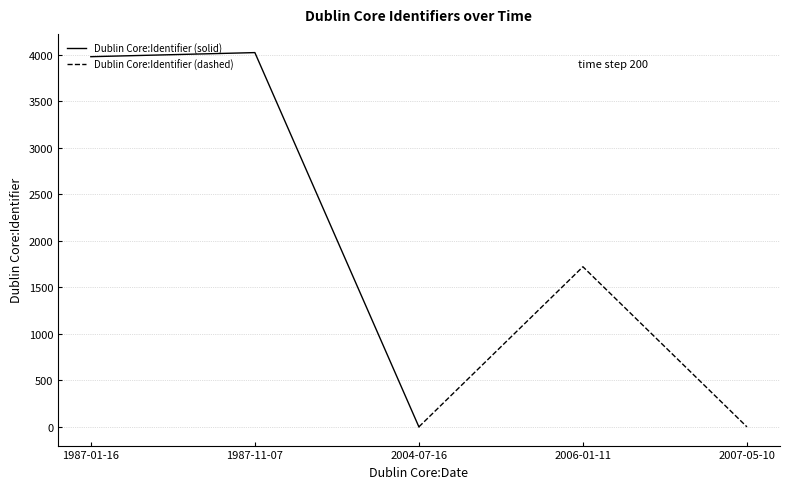

At which label is Dublin Core:Identifier (solid) closest to 2011?

1987-01-16